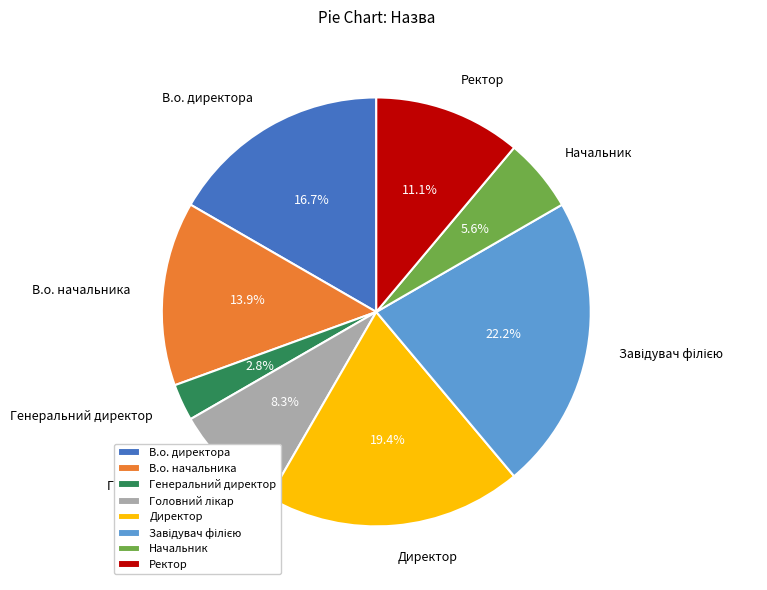

Which slice is the smallest?

Генеральний директор